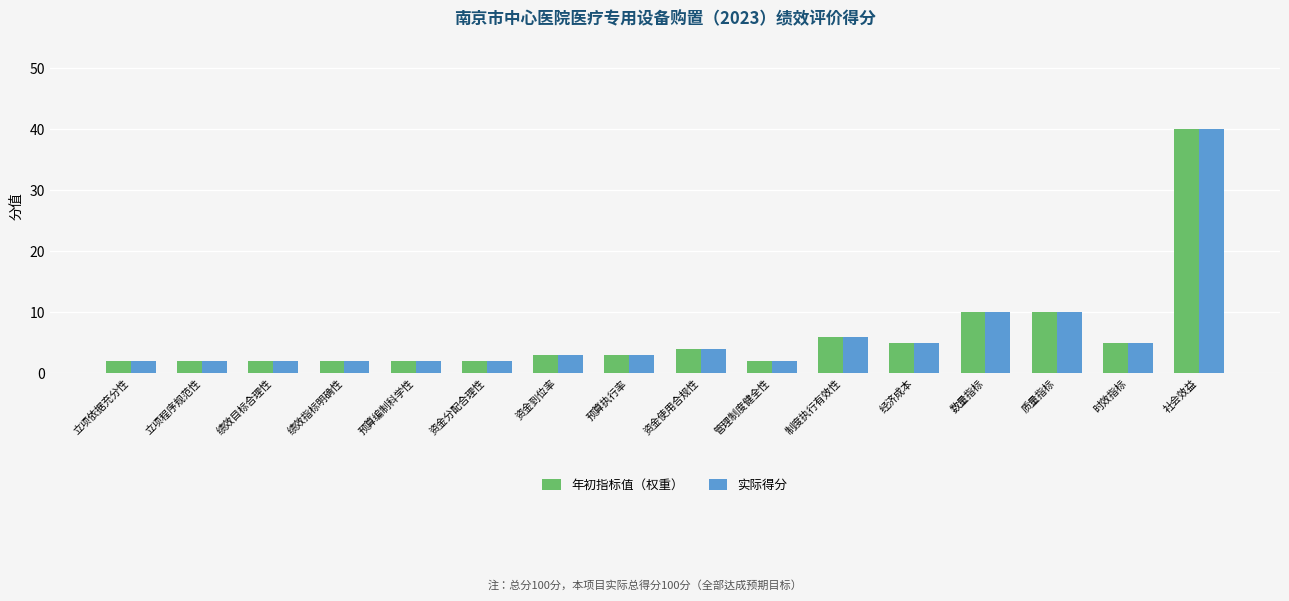

What is the difference between the 年初指标值（权重） values at 资金到位率 and 立项程序规范性?

1